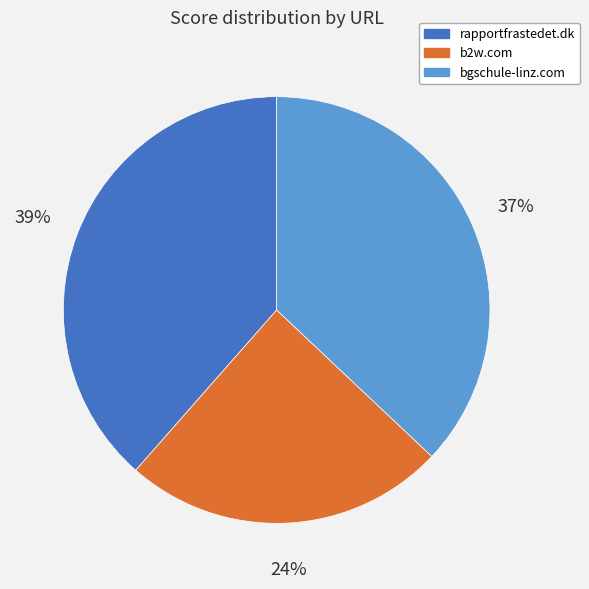

Between rapportfrastedet.dk and b2w.com, which is larger?

rapportfrastedet.dk